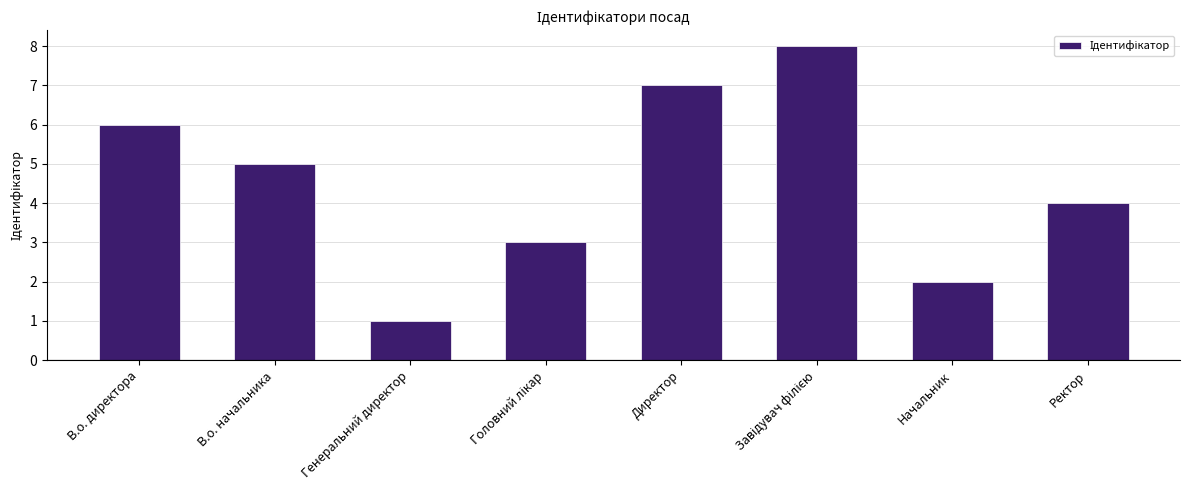

What is the difference between the maximum and minimum values?

7